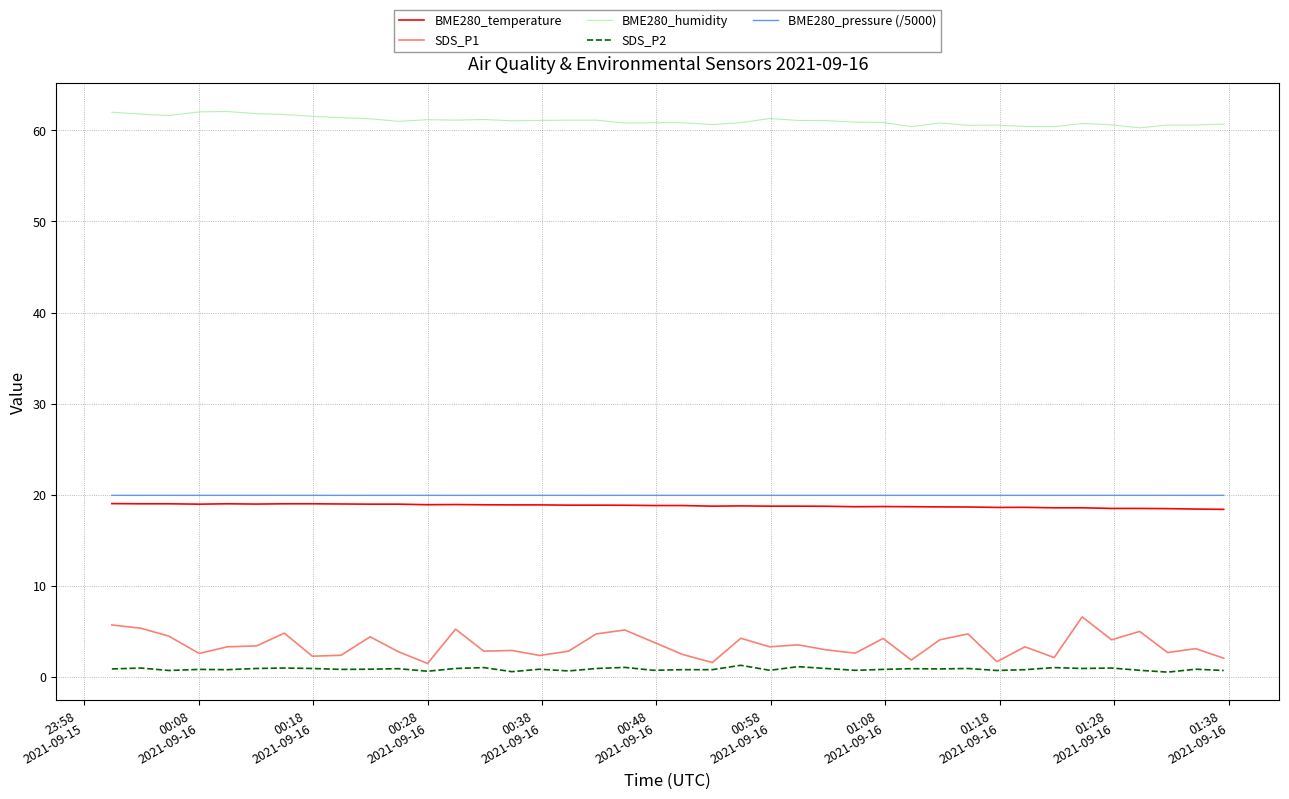

Which series has the largest total across all categories?

BME280_humidity